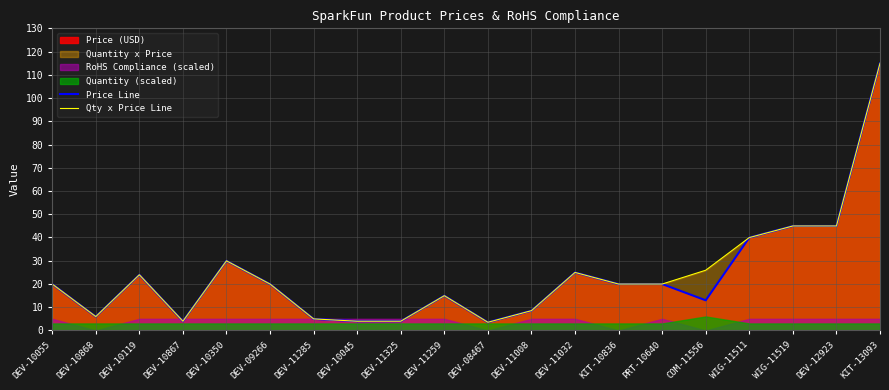

How many interior local valleys does the Price Line series have?

4